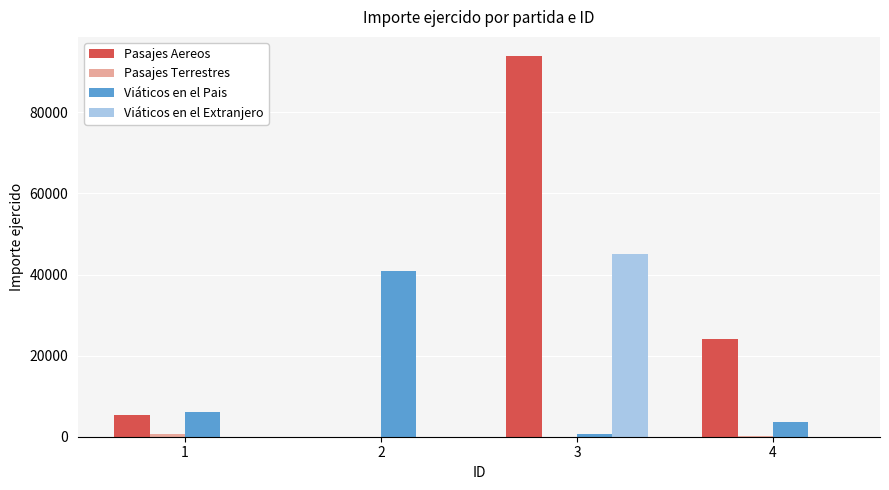

Which series has the largest total across all categories?

Pasajes Aereos